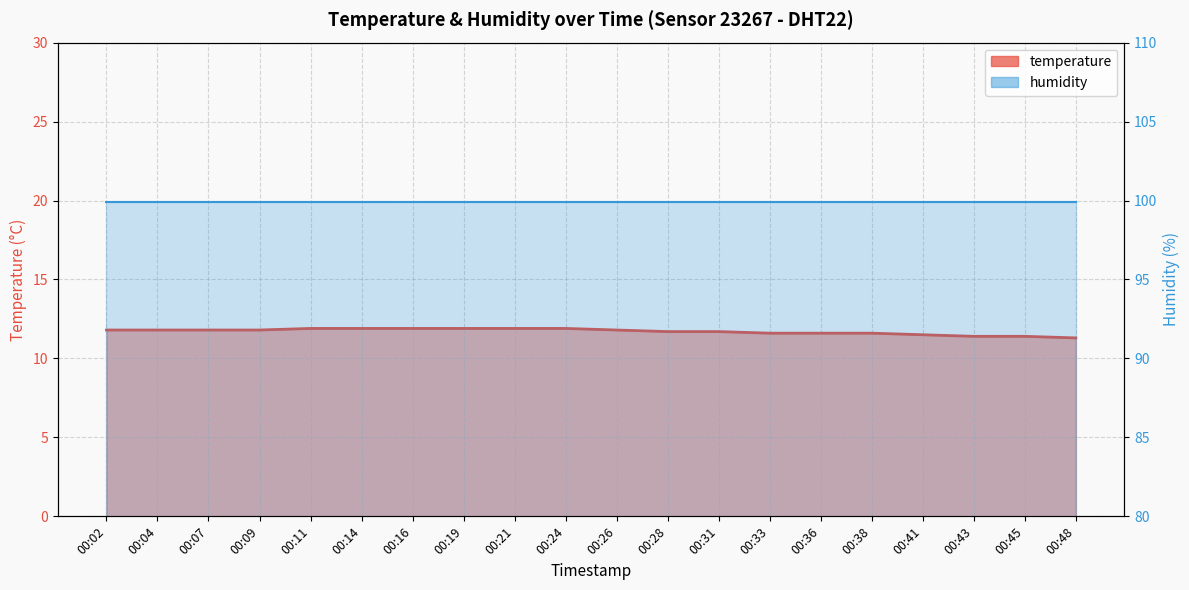

True or false: temperature has a value of 11.6 at 00:36.

True